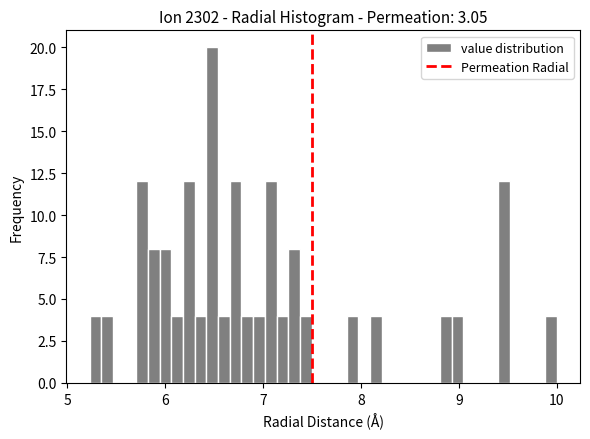

Read against the x-axis, roughly where is the centre of the tallest bar?

6.5